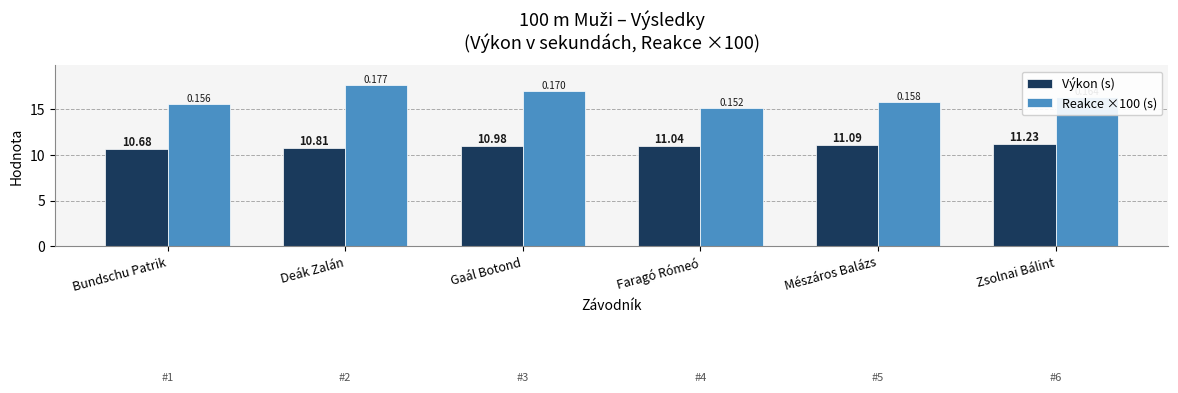

Are the bars horizontal?

No